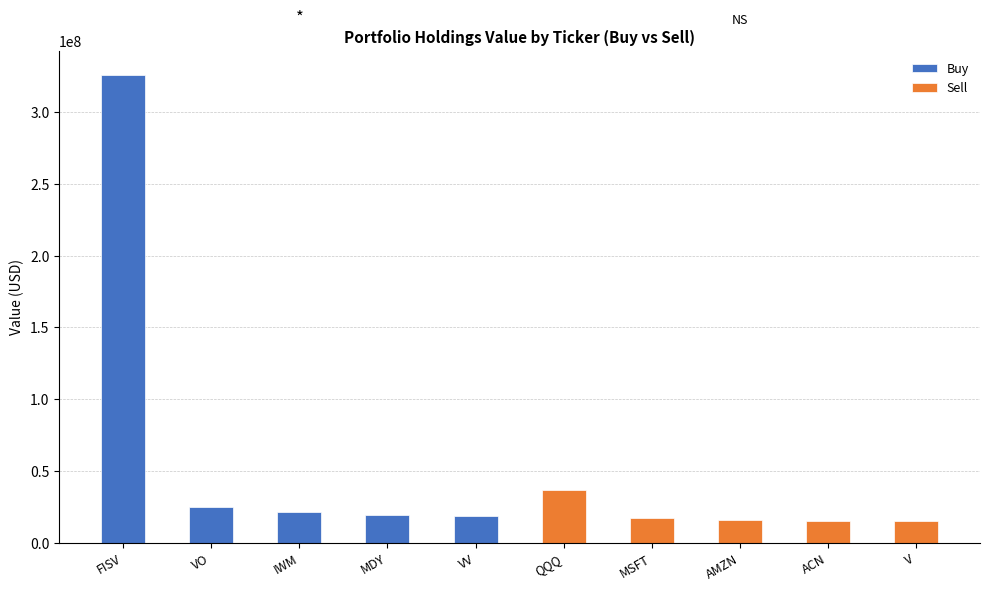

Rank the series by their maximum value, from highest to lowest.

Buy, Sell